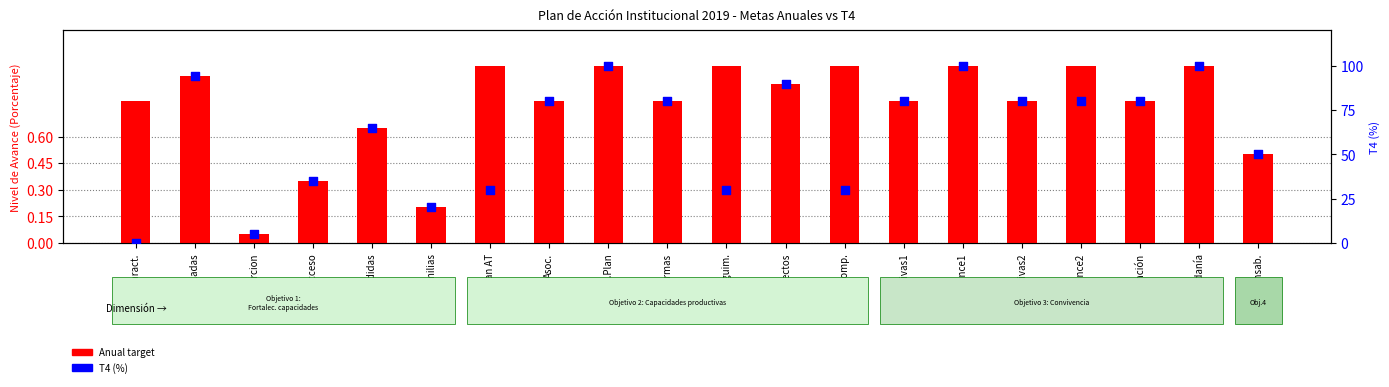

Which series has the largest Y range (max minus min)?

T4 (%)